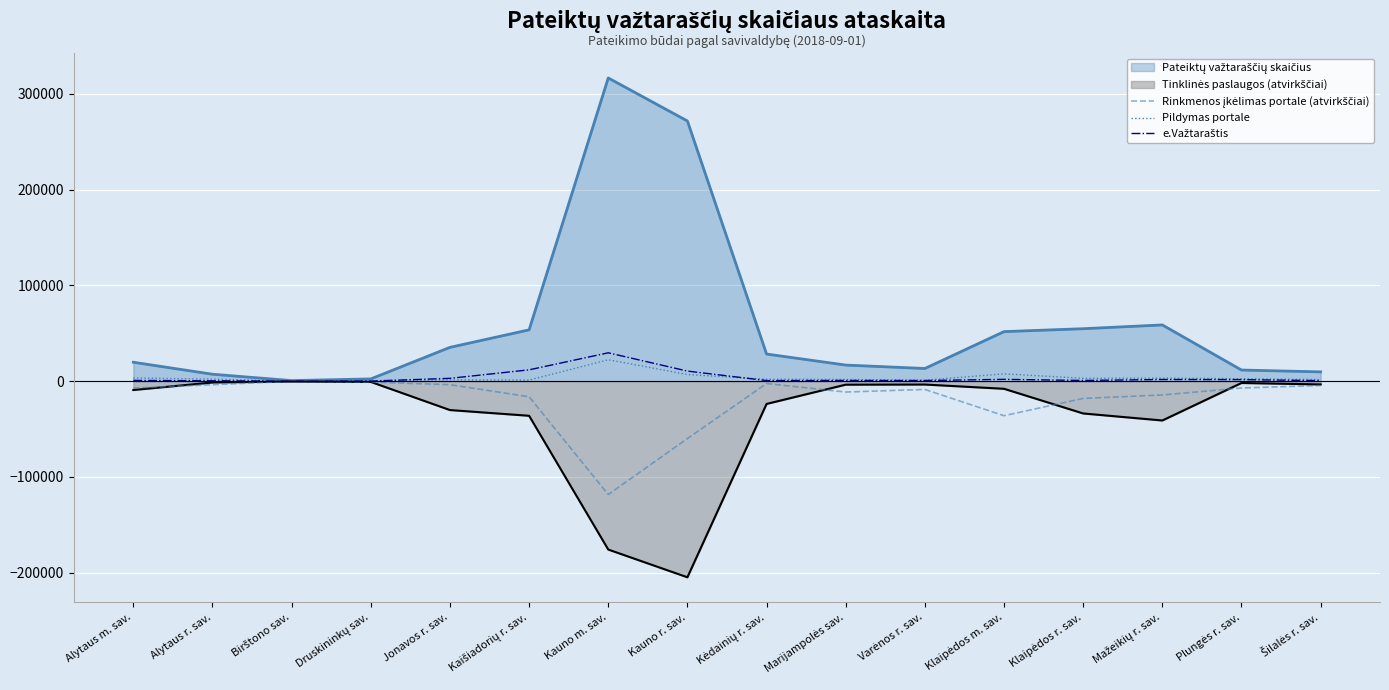

What is the difference between the maximum and minimum values in the e.Važtaraštis series?

29587